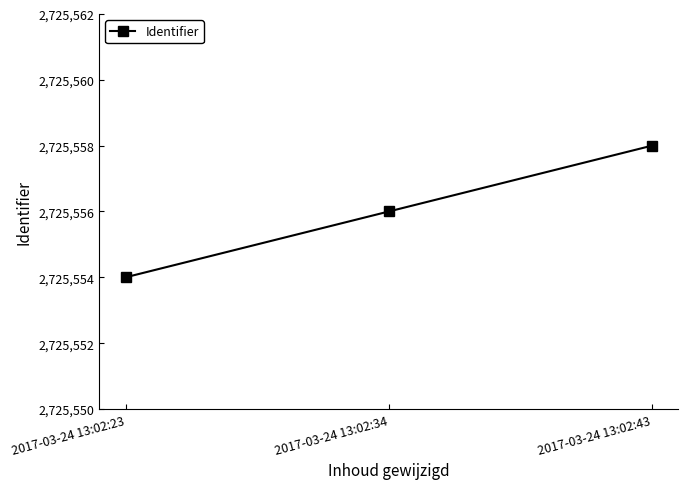

Reading left to right, transcribe all the data shown in this chart.

2017-03-24 13:02:23=2725554	2017-03-24 13:02:34=2725556	2017-03-24 13:02:43=2725558